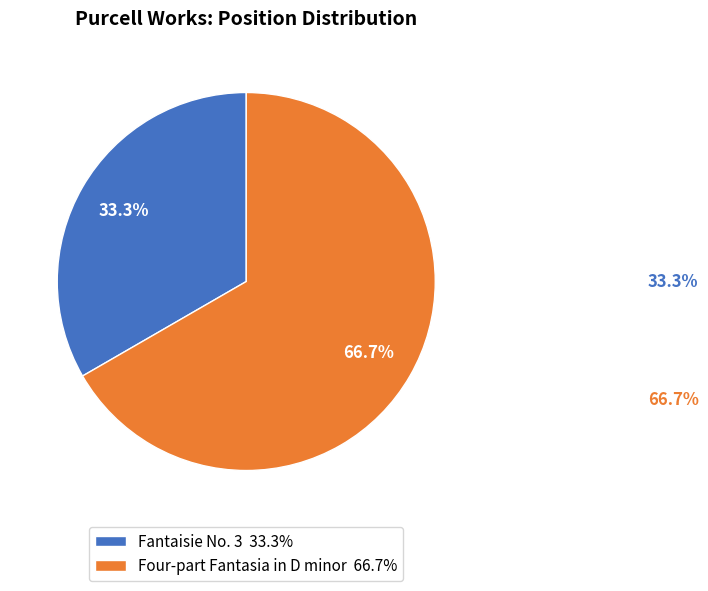

How many slices are in this pie chart?

2